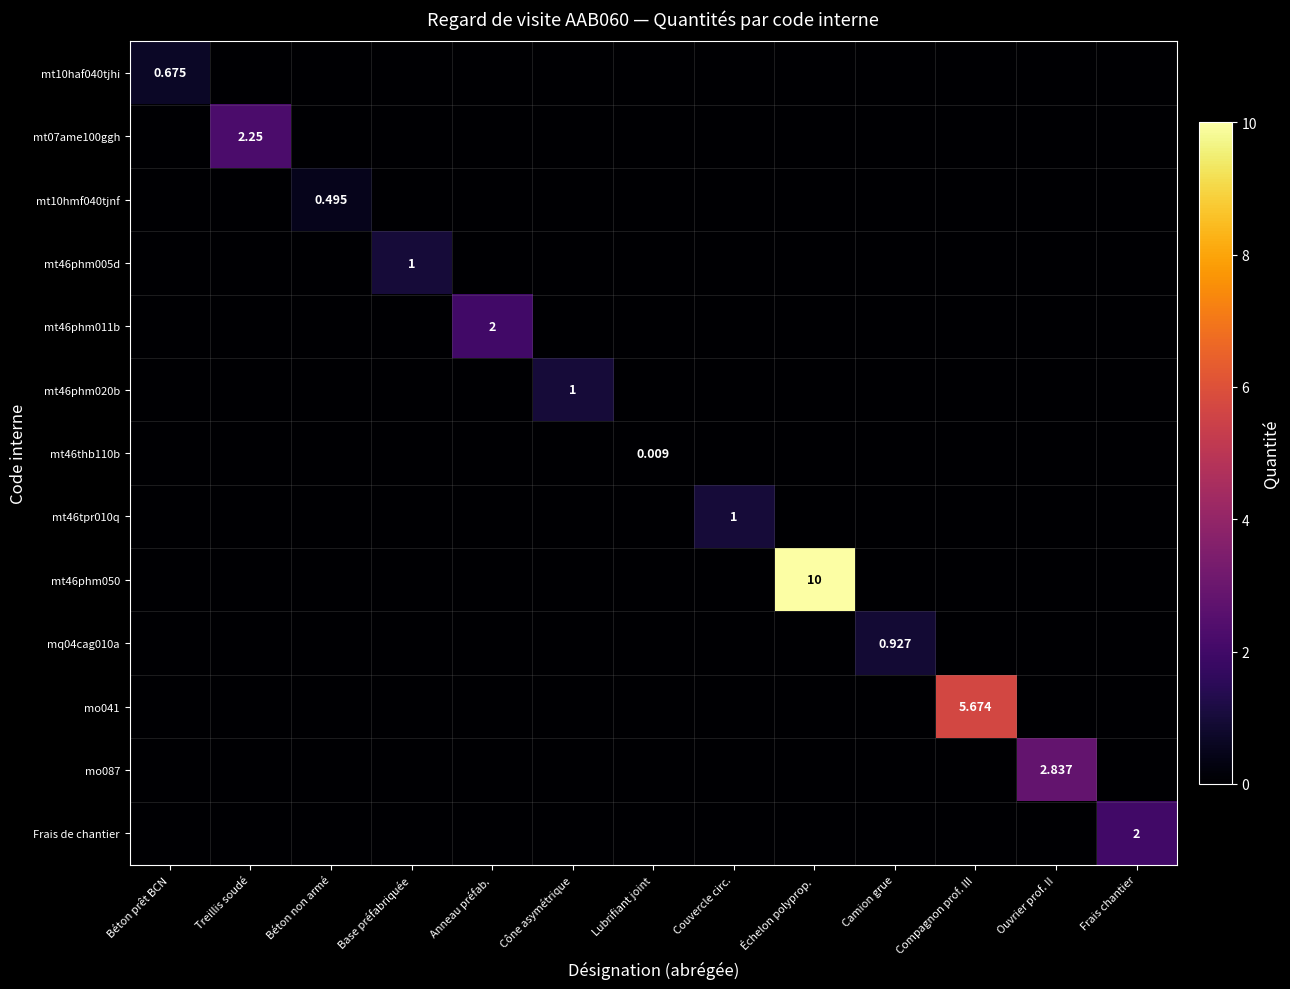

Is it true that mt46phm050 equals -4.8 at Lubrifiant joint?

False